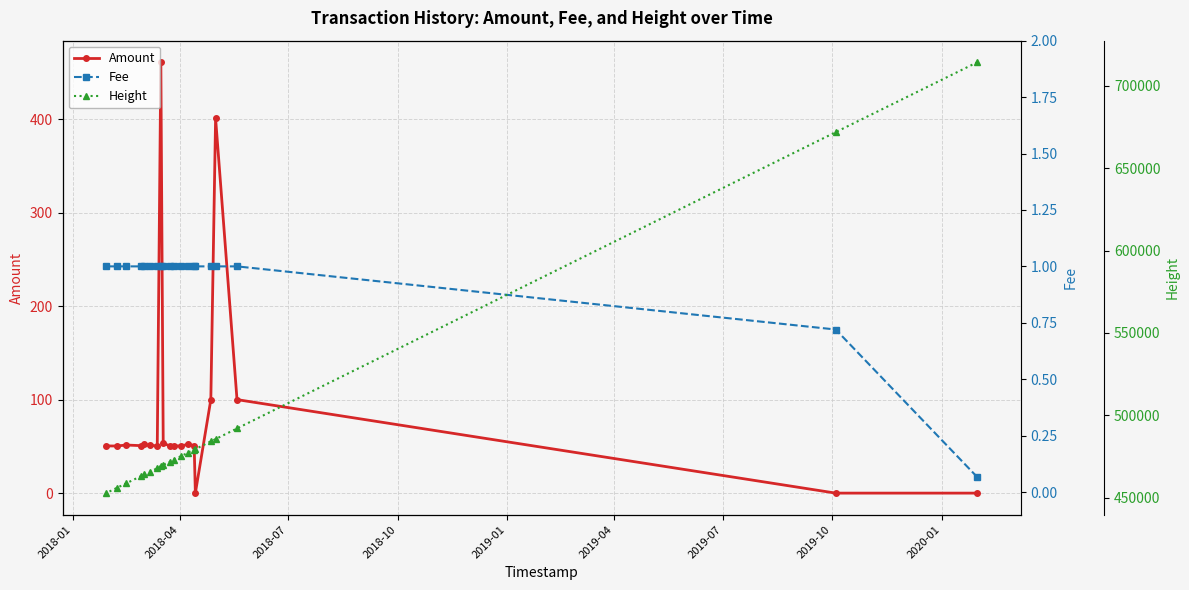

What is the value of the Amount point at the 17th from the left?

401.0